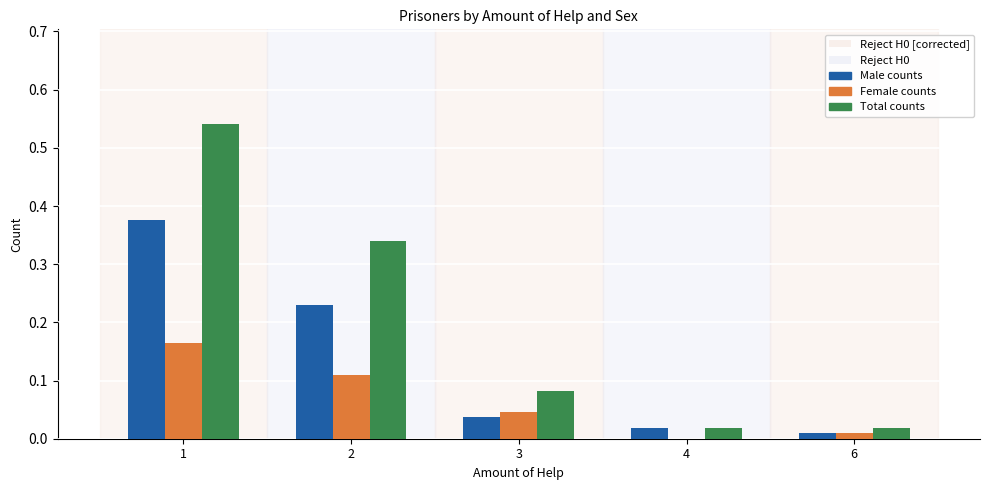

At which category is the sum across all series the highest?

1